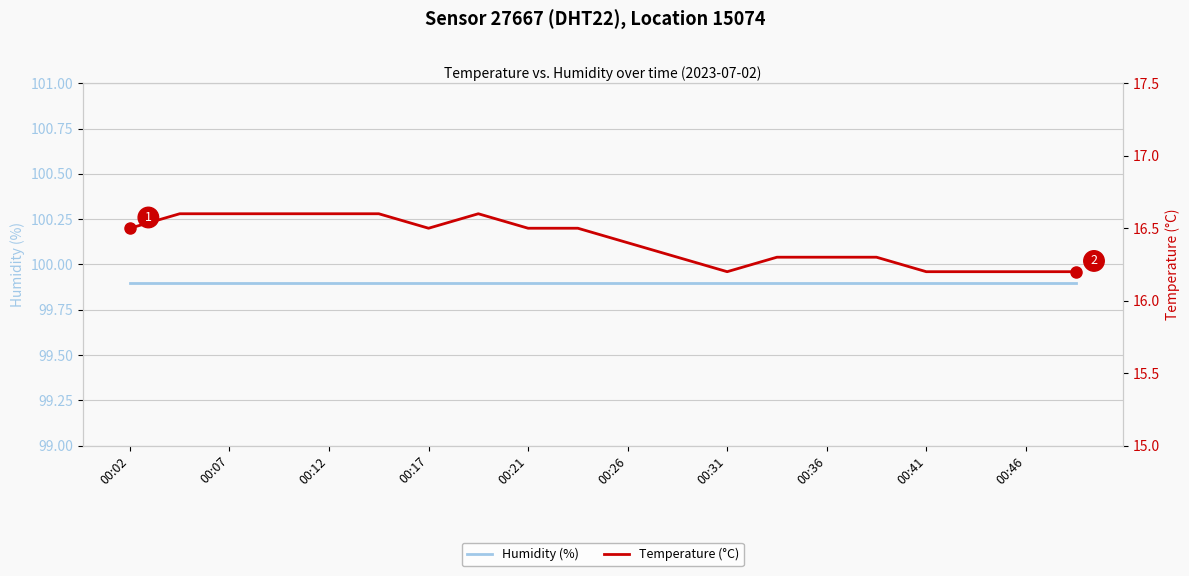

Is the value of Humidity (%) at 12 greater than the value of Temperature (°C) at 00:17?

Yes